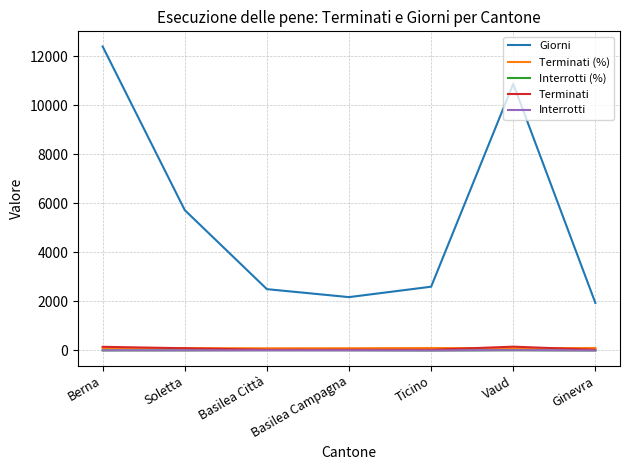

Which label corresponds to the largest value in the chart?

Berna